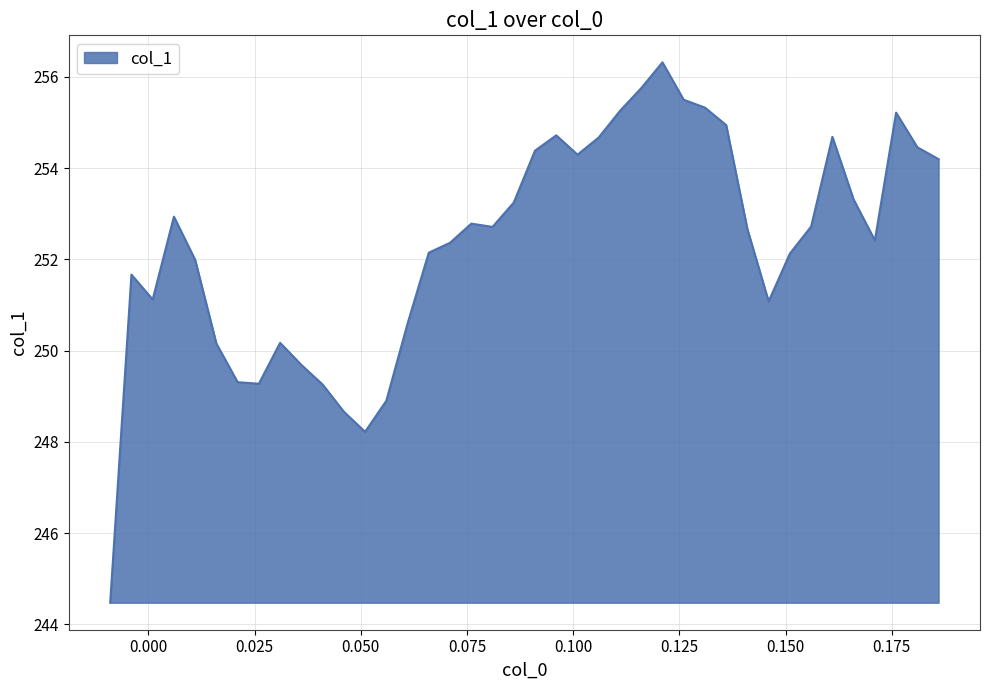

What is the smallest value displayed?

244.5